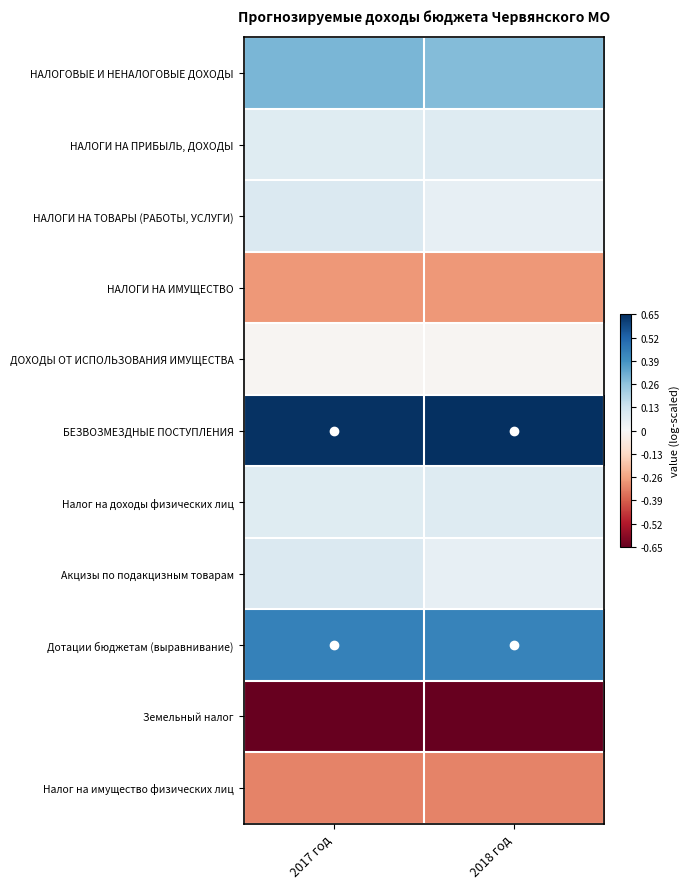

Reading right to left, transcribe all the data shown in this chart.

НАЛОГОВЫЕ И НЕНАЛОГОВЫЕ ДОХОДЫ: 2018 год=0.3	2017 год=0.3
НАЛОГИ НА ПРИБЫЛЬ, ДОХОДЫ: 2018 год=0.1	2017 год=0.1
НАЛОГИ НА ТОВАРЫ (РАБОТЫ, УСЛУГИ): 2018 год=0.1	2017 год=0.1
НАЛОГИ НА ИМУЩЕСТВО: 2018 год=-0.3	2017 год=-0.3
ДОХОДЫ ОТ ИСПОЛЬЗОВАНИЯ ИМУЩЕСТВА: 2018 год=-0.0	2017 год=-0.0
БЕЗВОЗМЕЗДНЫЕ ПОСТУПЛЕНИЯ: 2018 год=0.7	2017 год=0.6
Налог на доходы физических лиц: 2018 год=0.1	2017 год=0.1
Акцизы по подакцизным товарам: 2018 год=0.1	2017 год=0.1
Дотации бюджетам (выравнивание): 2018 год=0.4	2017 год=0.4
Земельный налог: 2018 год=-0.7	2017 год=-0.7
Налог на имущество физических лиц: 2018 год=-0.3	2017 год=-0.3